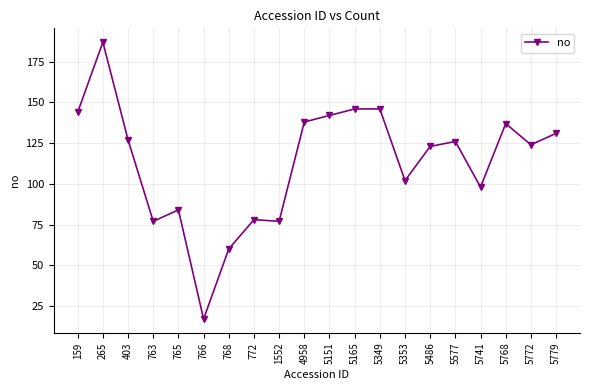

Reading left to right, transcribe all the data shown in this chart.

159=144	265=187	403=127	763=77	765=84	766=17	768=60	772=78	1552=77	4958=138	5151=142	5165=146	5349=146	5353=102	5486=123	5577=126	5741=98	5768=137	5772=124	5779=131